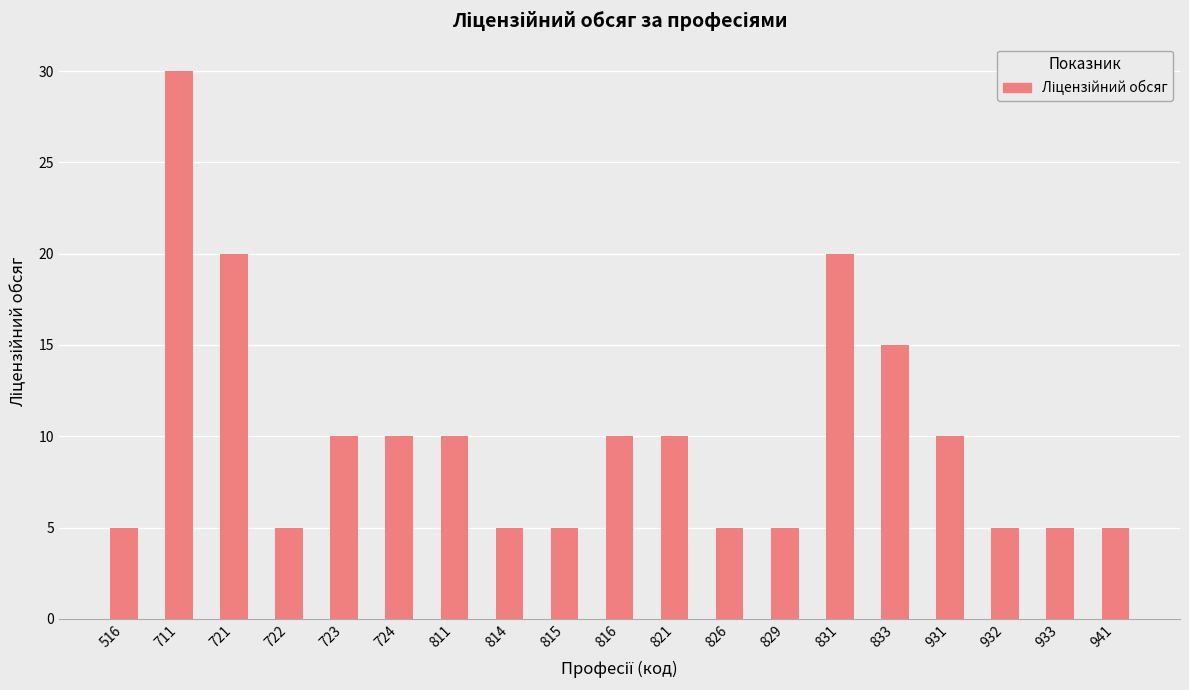

What is the average value?

10